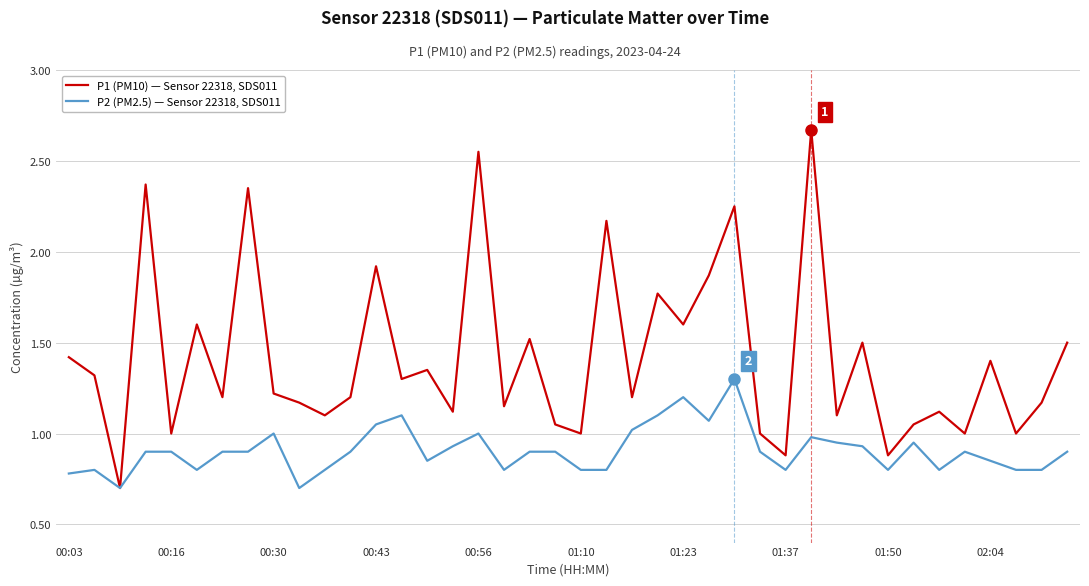

Does the chart have visible grid lines?

Yes